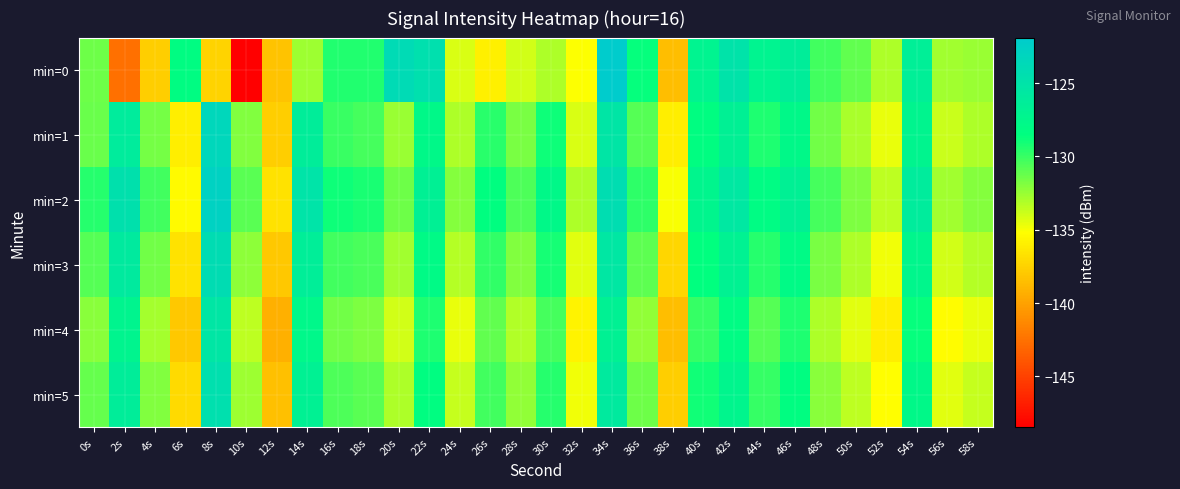

Reading left to right, extract all data points from this chart.

min=0: 0s=-131.4	2s=-142.6	4s=-137.7	6s=-128.3	8s=-137.4	10s=-148.5	12s=-138.2	14s=-132.6	16s=-129.4	18s=-129.4	20s=-123.9	22s=-124.5	24s=-134.2	26s=-135.9	28s=-134.0	30s=-133.0	32s=-135.1	34s=-121.9	36s=-128.7	38s=-138.6	40s=-127.1	42s=-124.9	44s=-127.1	46s=-126.3	48s=-130.3	50s=-131.0	52s=-133.0	54s=-126.6	56s=-132.7	58s=-132.6
min=1: 0s=-131.3	2s=-126.1	4s=-131.6	6s=-136.1	8s=-123.4	10s=-132.0	12s=-137.7	14s=-126.3	16s=-130.0	18s=-130.3	20s=-132.5	22s=-127.8	24s=-133.1	26s=-129.6	28s=-131.7	30s=-128.9	32s=-134.2	34s=-125.3	36s=-130.8	38s=-136.1	40s=-128.4	42s=-126.7	44s=-129.3	46s=-127.8	48s=-131.5	50s=-132.9	52s=-134.6	54s=-127.2	56s=-133.8	58s=-133.1
min=2: 0s=-129.5	2s=-124.6	4s=-130.2	6s=-135.4	8s=-122.8	10s=-130.9	12s=-136.7	14s=-125.1	16s=-128.9	18s=-129.2	20s=-131.4	22s=-126.7	24s=-132.0	26s=-128.5	28s=-130.6	30s=-127.8	32s=-133.1	34s=-124.2	36s=-129.7	38s=-135.0	40s=-127.3	42s=-125.6	44s=-128.2	46s=-126.7	48s=-130.4	50s=-131.8	52s=-133.5	54s=-126.1	56s=-132.7	58s=-132.0
min=3: 0s=-130.8	2s=-125.9	4s=-131.5	6s=-136.7	8s=-124.1	10s=-132.2	12s=-138.0	14s=-126.4	16s=-130.2	18s=-130.5	20s=-132.7	22s=-128.0	24s=-133.3	26s=-129.8	28s=-131.9	30s=-129.1	32s=-134.4	34s=-125.5	36s=-131.0	38s=-137.3	40s=-128.6	42s=-126.9	44s=-129.5	46s=-128.0	48s=-131.7	50s=-133.1	52s=-134.8	54s=-127.4	56s=-134.0	58s=-133.3
min=4: 0s=-132.1	2s=-127.2	4s=-132.8	6s=-138.0	8s=-125.4	10s=-133.5	12s=-139.3	14s=-127.7	16s=-131.5	18s=-131.8	20s=-134.0	22s=-129.3	24s=-134.6	26s=-131.1	28s=-133.2	30s=-130.4	32s=-135.7	34s=-126.8	36s=-132.3	38s=-138.6	40s=-129.9	42s=-128.2	44s=-130.8	46s=-129.3	48s=-133.0	50s=-134.4	52s=-136.1	54s=-128.7	56s=-135.3	58s=-134.6
min=5: 0s=-131.2	2s=-126.3	4s=-131.9	6s=-137.1	8s=-124.5	10s=-132.6	12s=-138.4	14s=-126.8	16s=-130.6	18s=-130.9	20s=-133.1	22s=-128.4	24s=-133.7	26s=-130.2	28s=-132.3	30s=-129.5	32s=-134.8	34s=-125.9	36s=-131.4	38s=-137.7	40s=-129.0	42s=-127.3	44s=-129.9	46s=-128.4	48s=-132.1	50s=-133.5	52s=-135.2	54s=-127.8	56s=-134.4	58s=-133.7